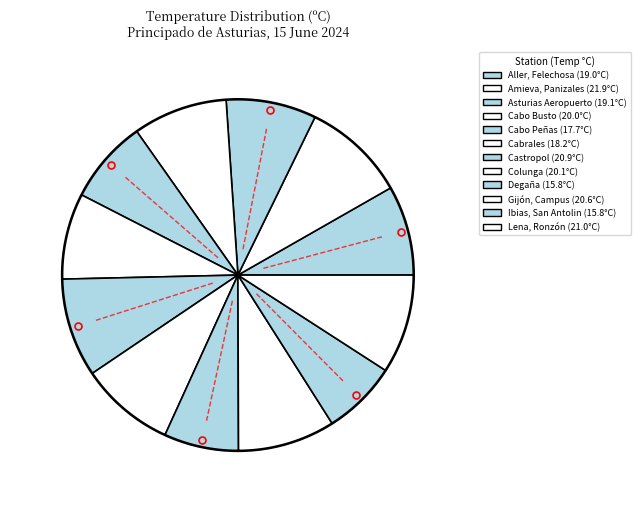

How many slices are in this pie chart?

12